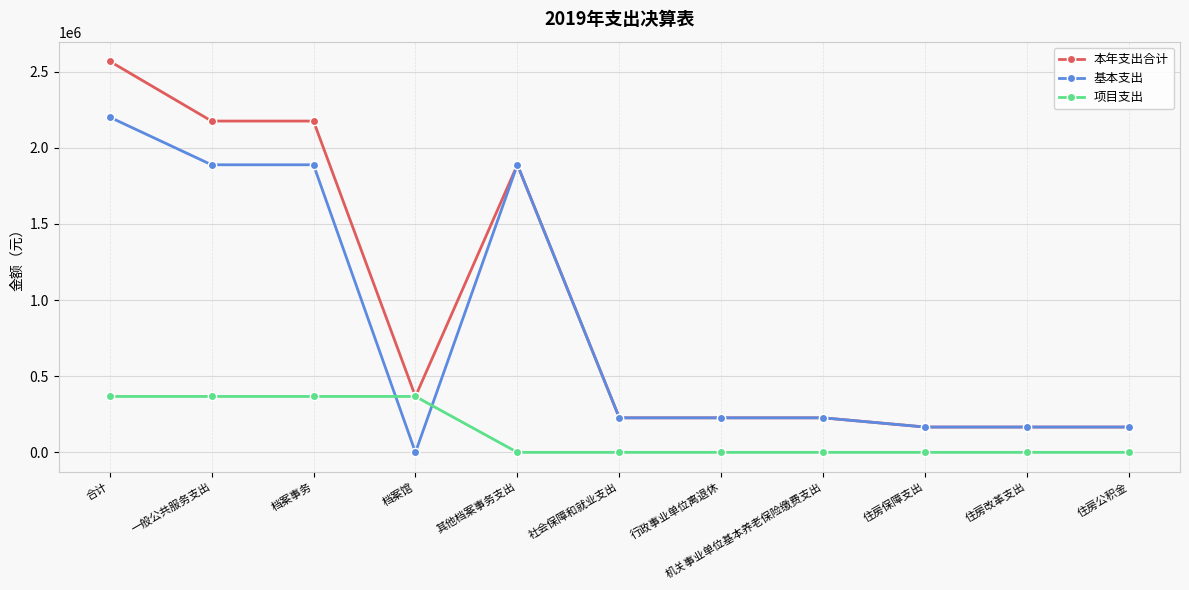

Which label corresponds to the largest value in the chart?

合计